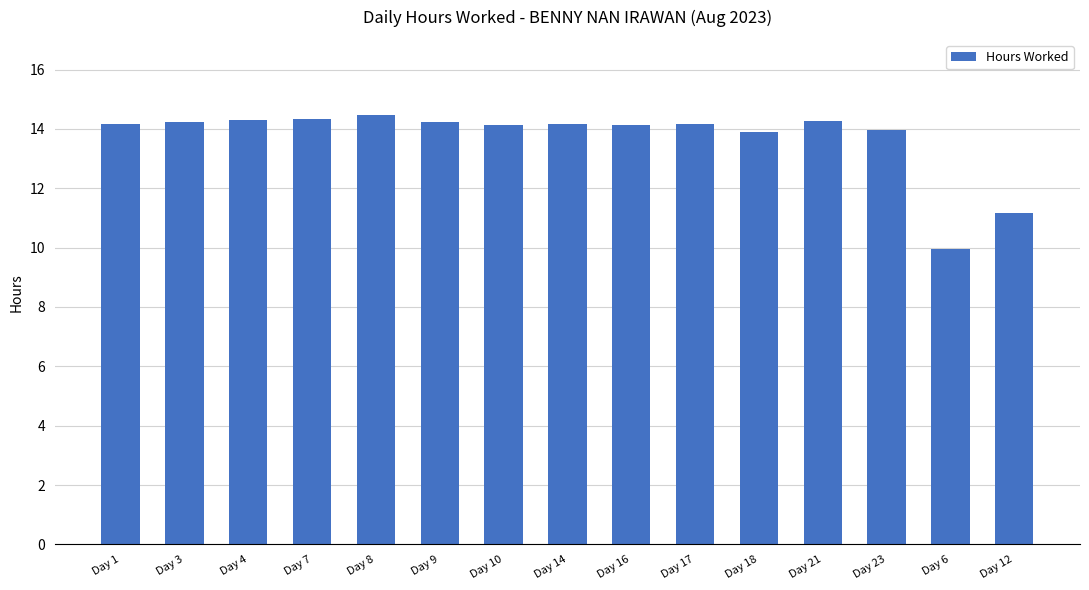

What is the label of the 12th bar from the right?

Day 7